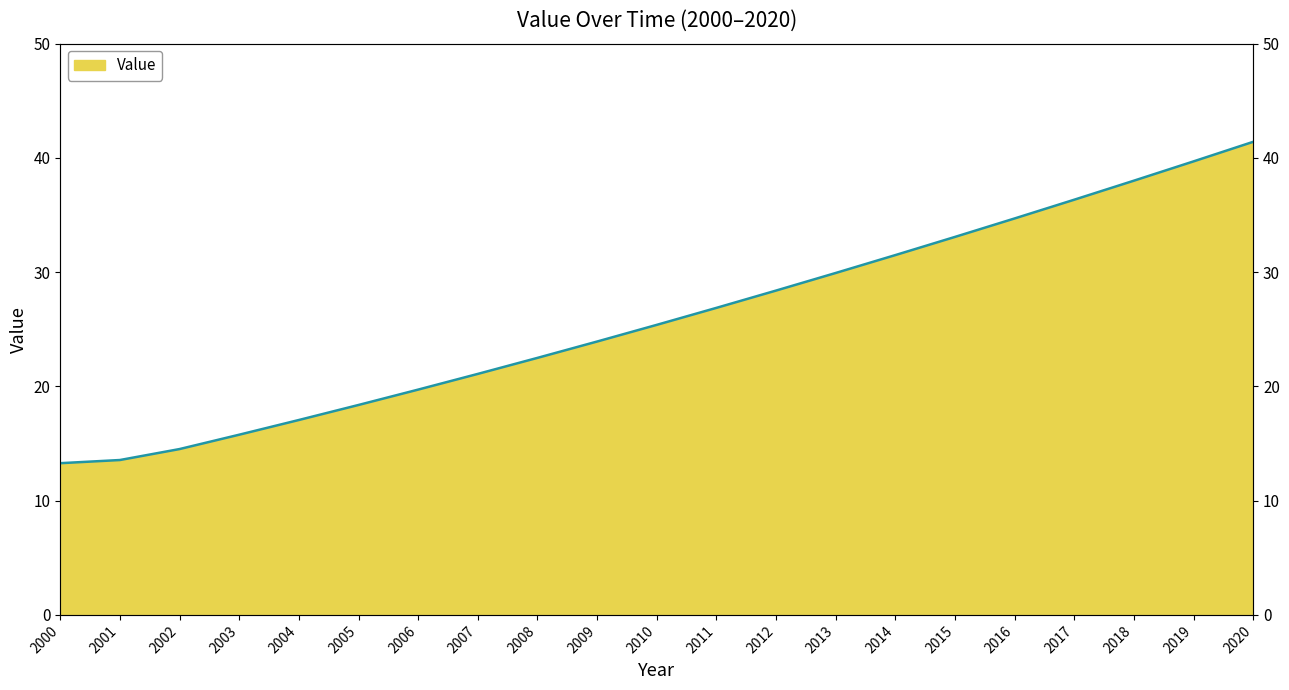

What value does the data have at 2014?

31.5